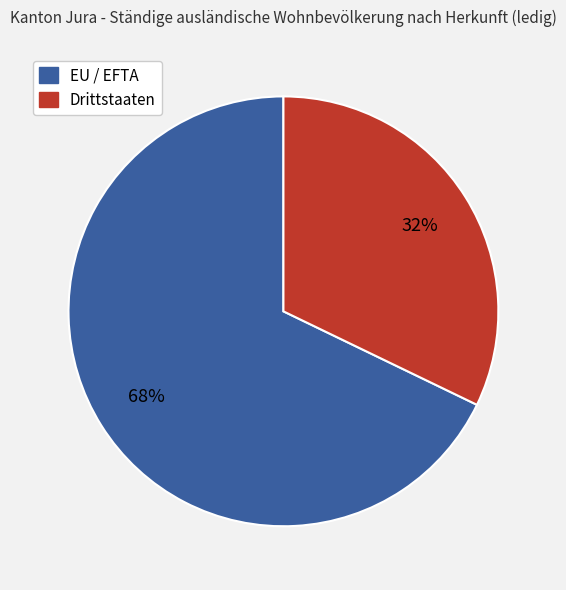

Approximately how many times larger is the value at EU / EFTA compared to Drittstaaten?

2.1